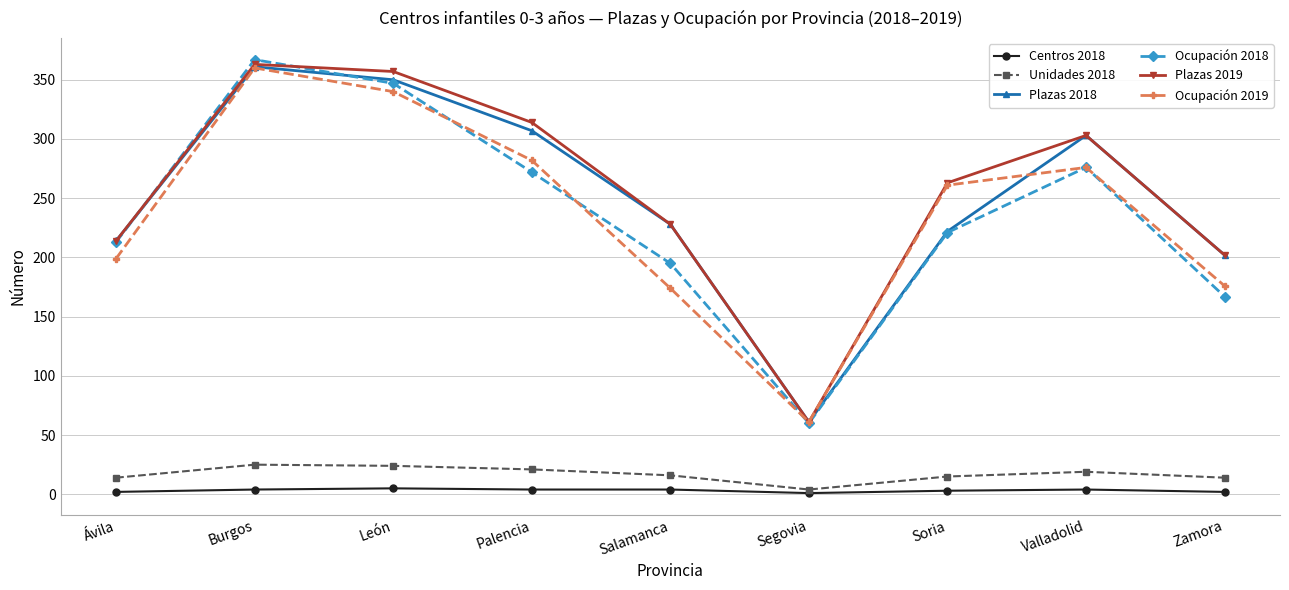

What is the label of the 6th point from the right?

Palencia